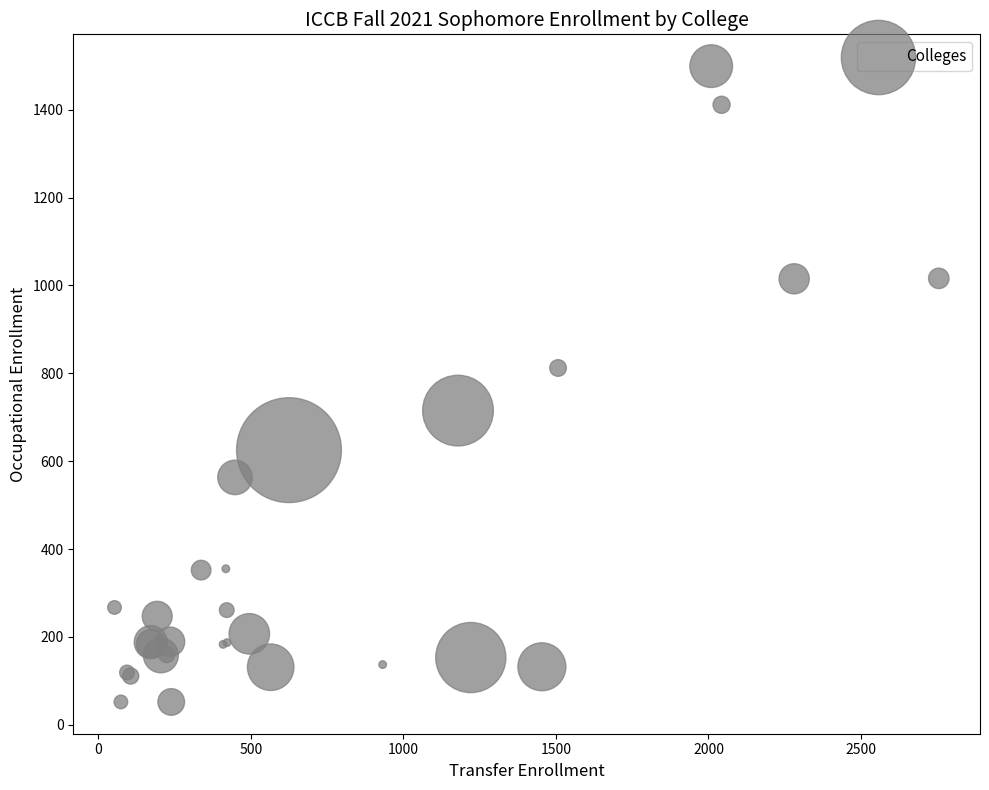

What Y value in the scatter plot is closest to 775?

812